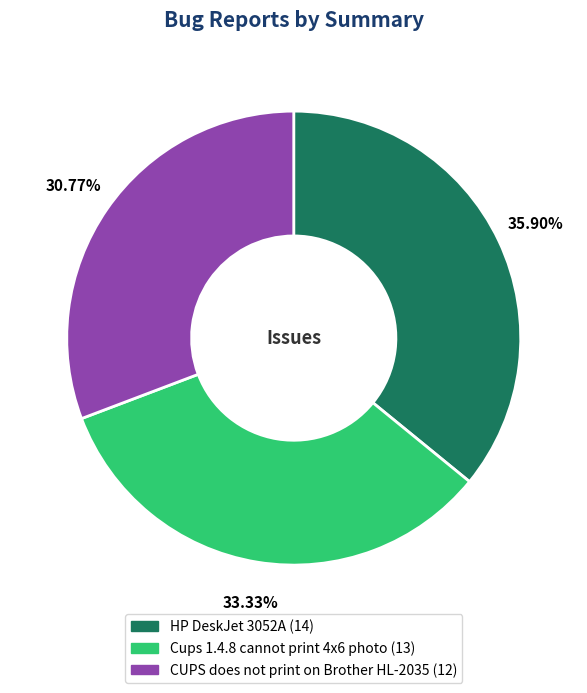

Is there a majority slice in this chart?

No